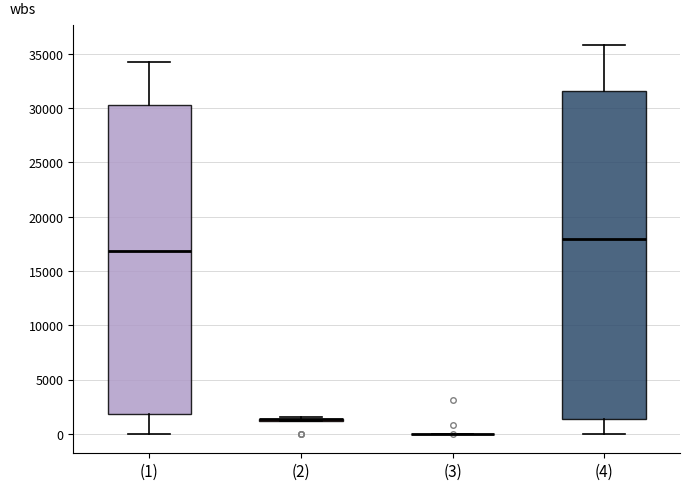

Comparing the boxes themselves (not the whiskers), which one is the tallest?

(4)